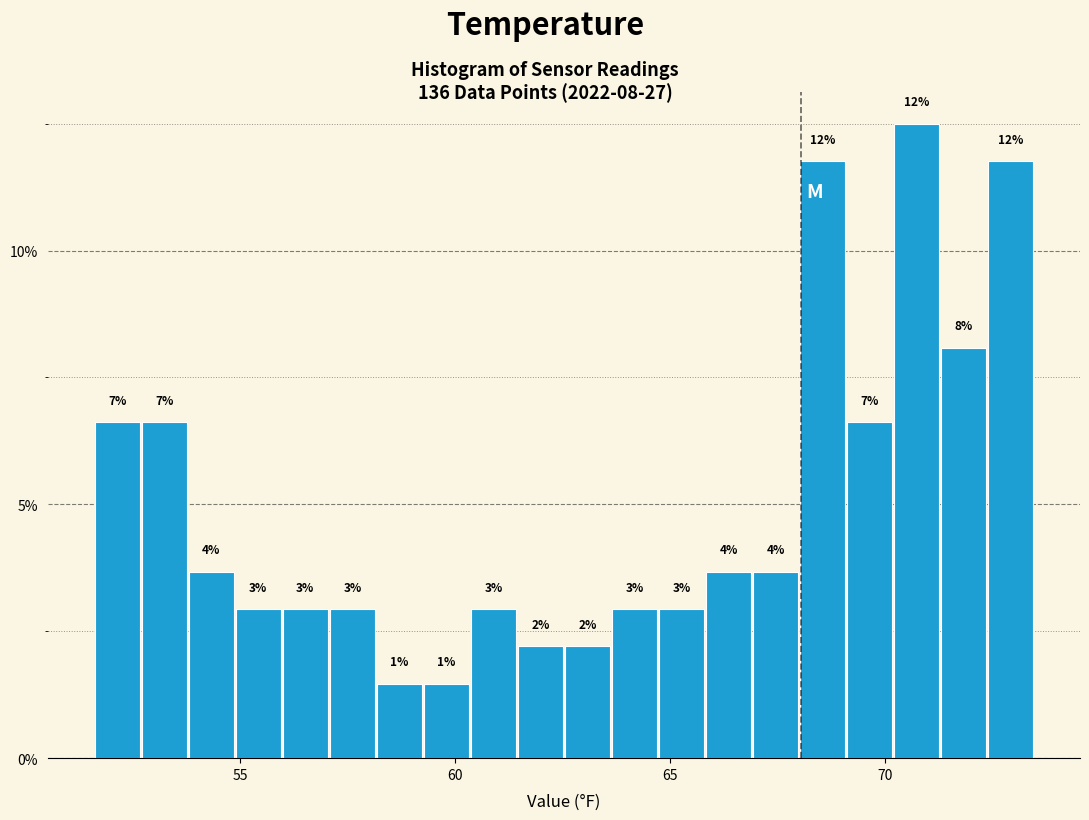

Around what value on the x-axis is the tallest bar? Give the approximate position of its centre, as read against the axis.

70.5